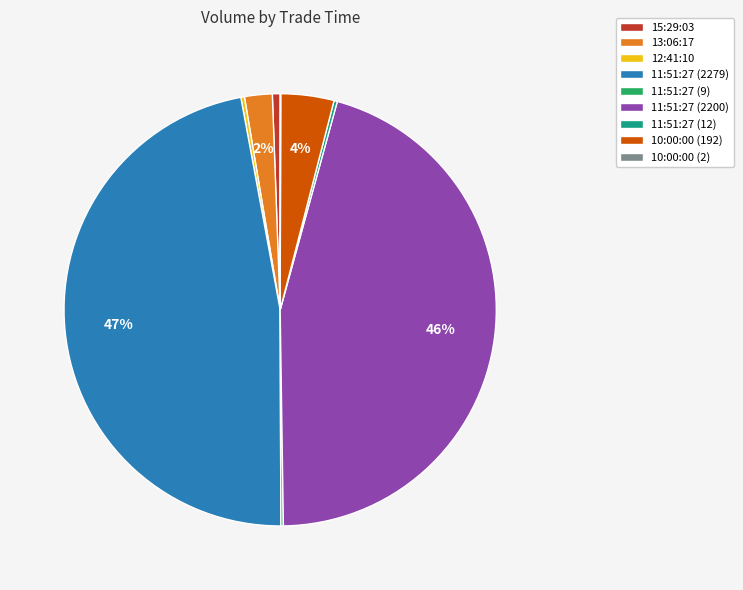

Is there a majority slice in this chart?

No